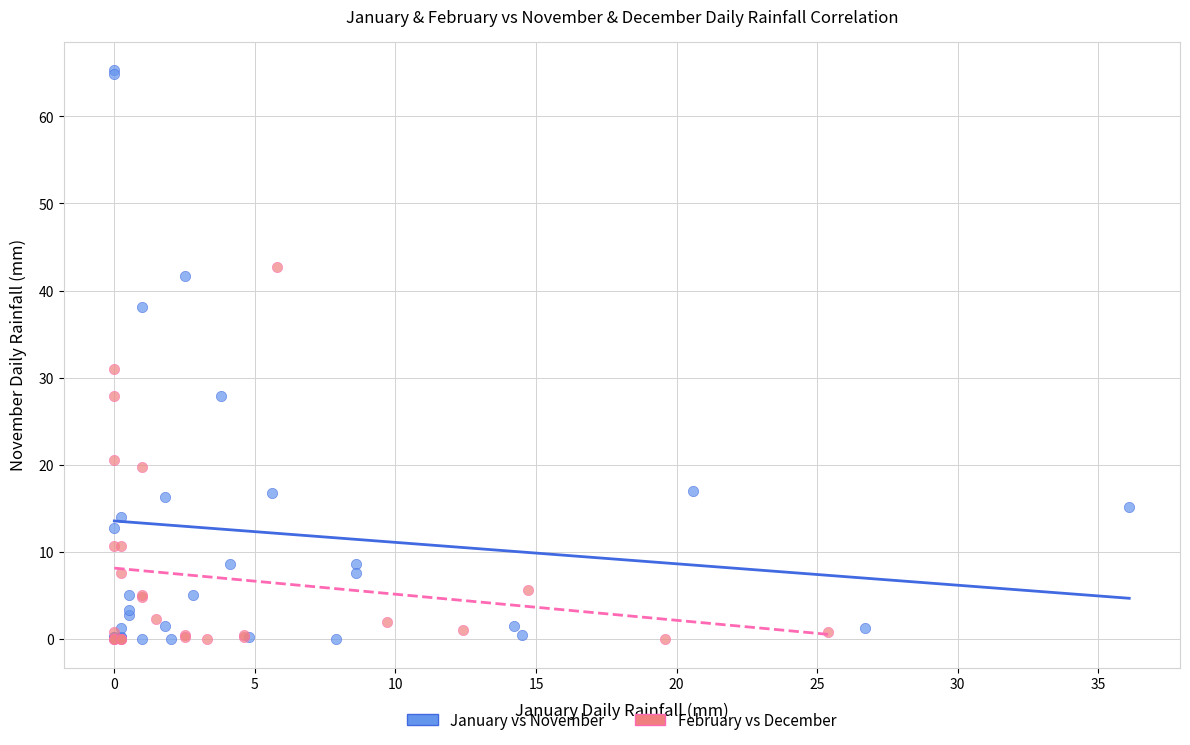

Which series contains the highest Y value?

January vs November